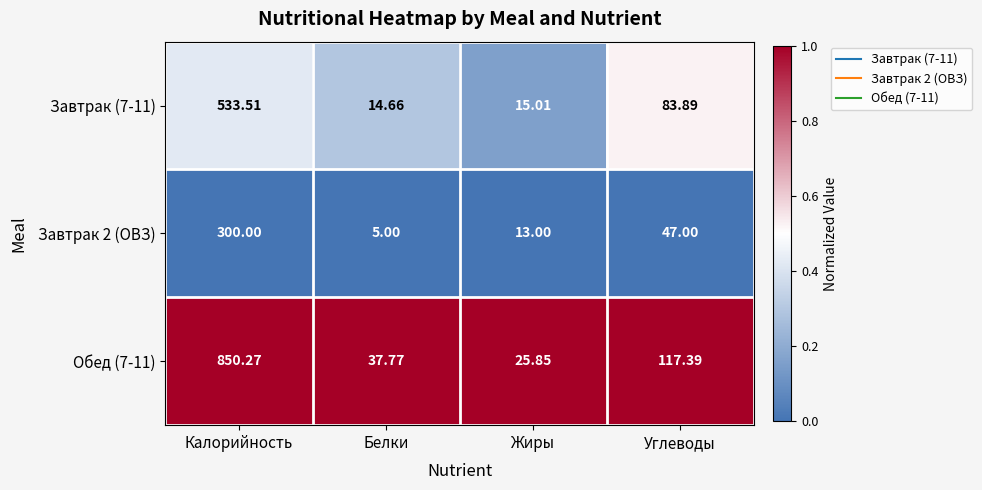

Rank the series by their maximum value, from lowest to highest.

Завтрак 2 (ОВЗ), Завтрак (7-11), Обед (7-11)